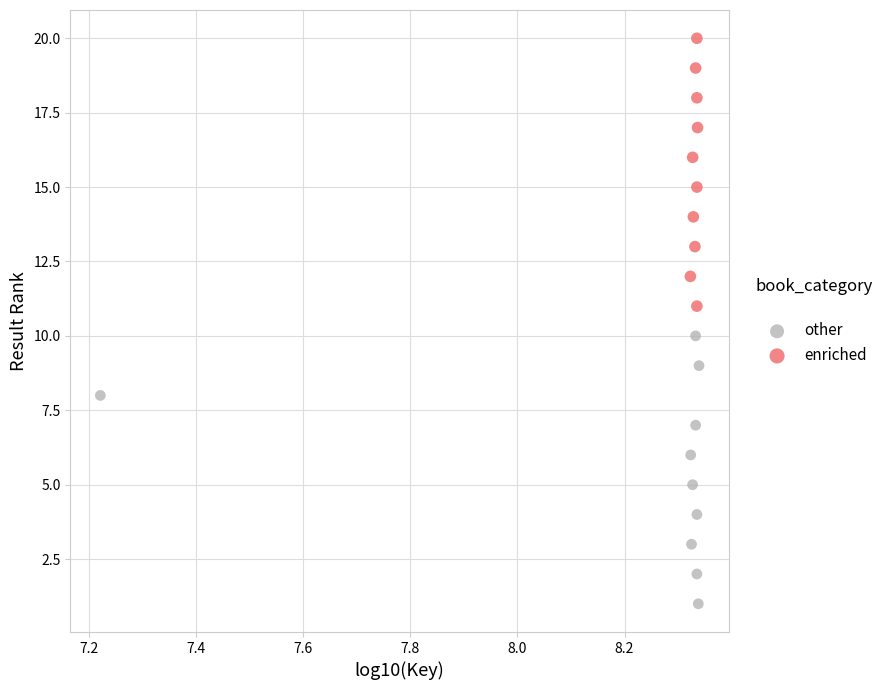

Which series contains the lowest Y value?

other